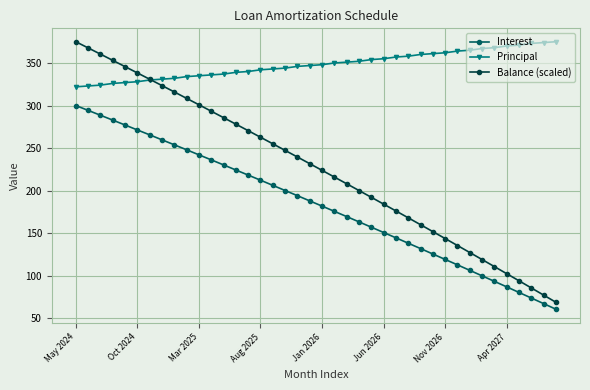

What is the maximum value shown in the chart?

375.0